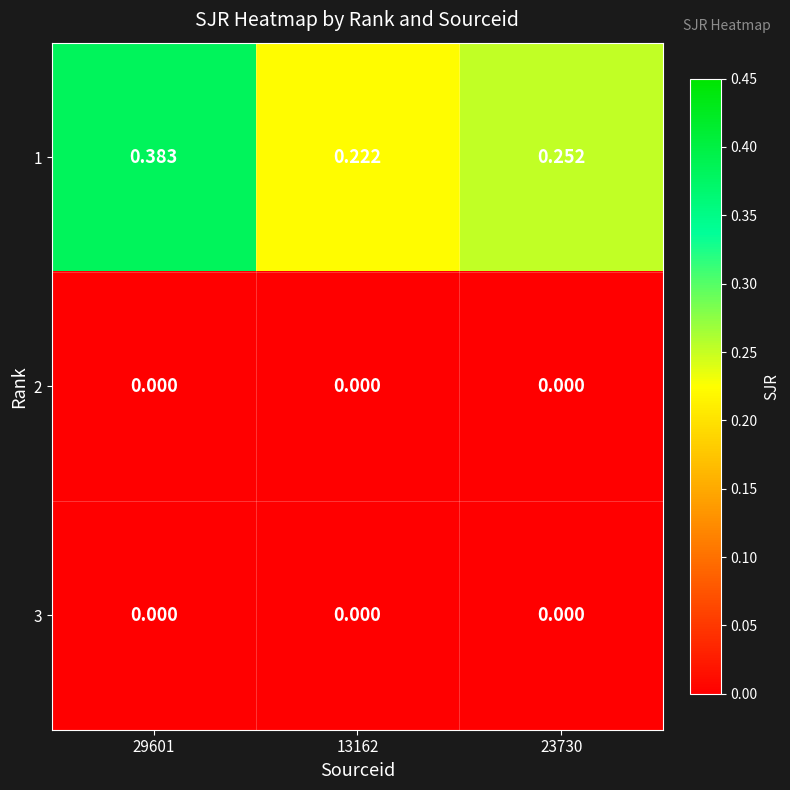

Is the value of 2 at 13162 greater than the value of 1 at 23730?

No